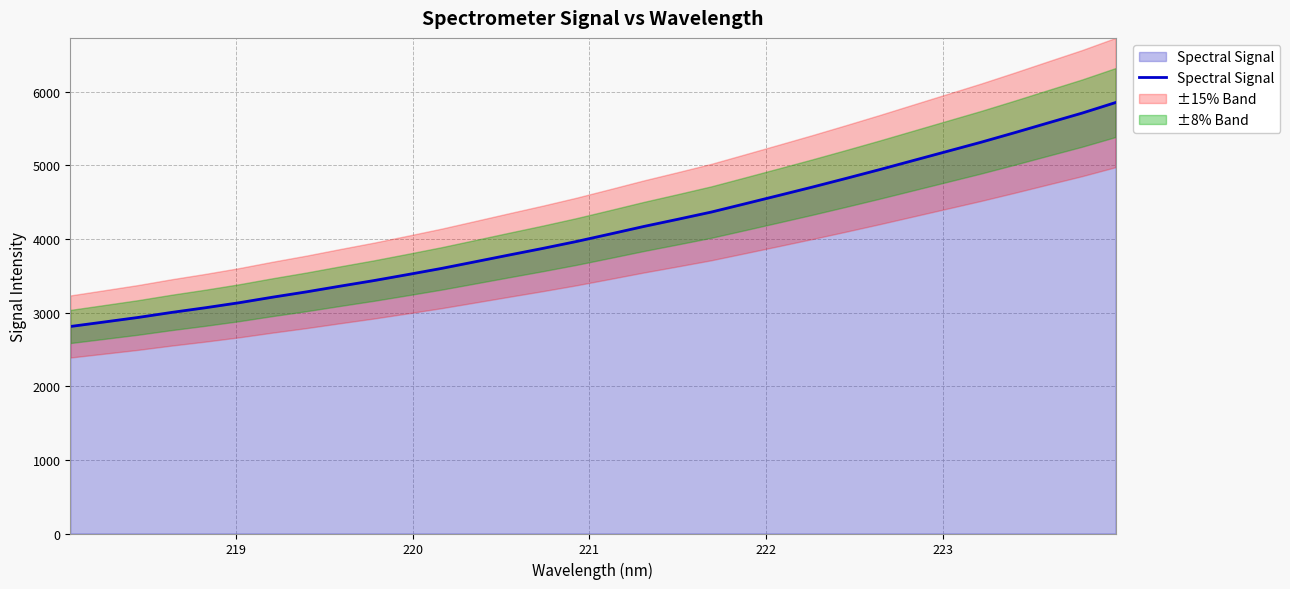

What is the maximum value for Spectral Signal?

5851.7